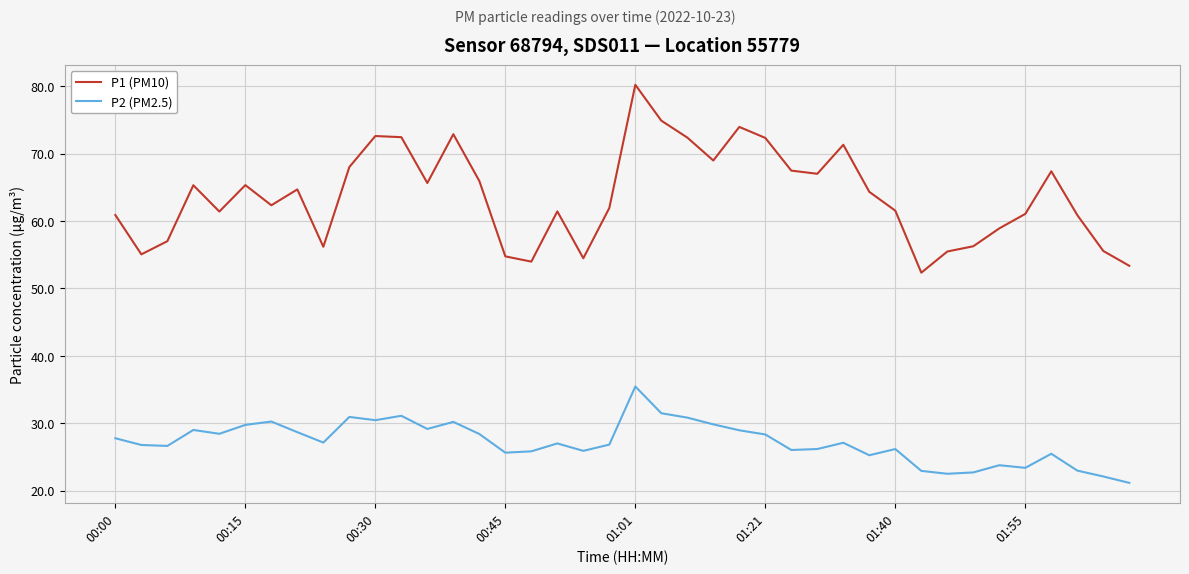

Rank the series by their maximum value, from highest to lowest.

P1 (PM10), P2 (PM2.5)